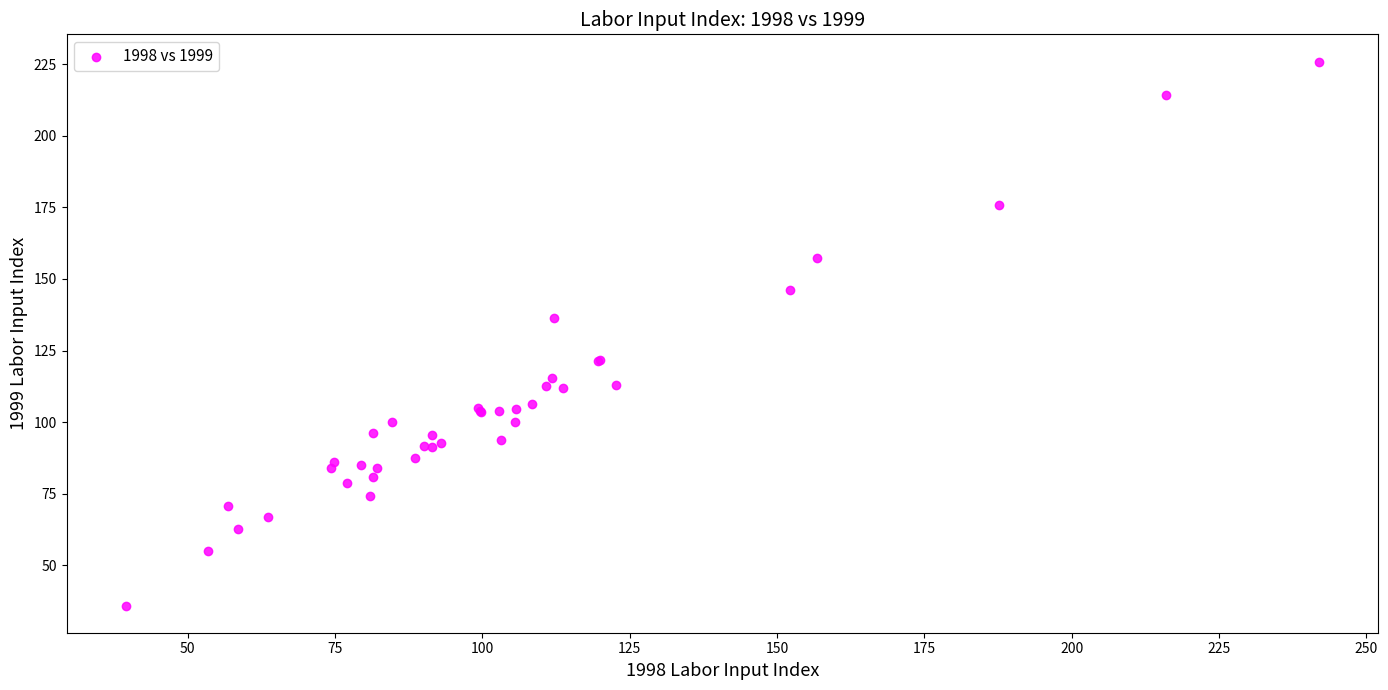

What Y value in the scatter plot is closest to 130?

136.2